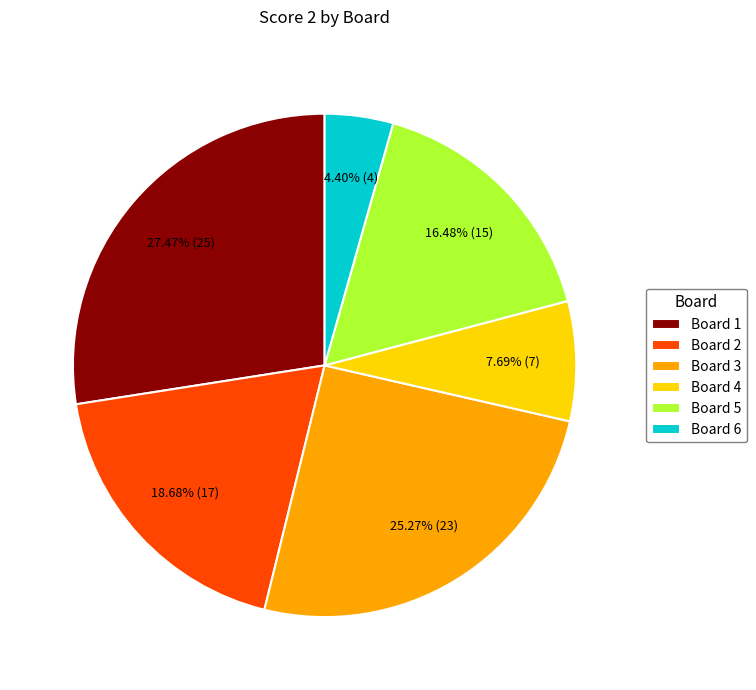

What is the ratio of the value at Board 5 to the value at Board 2?

0.9